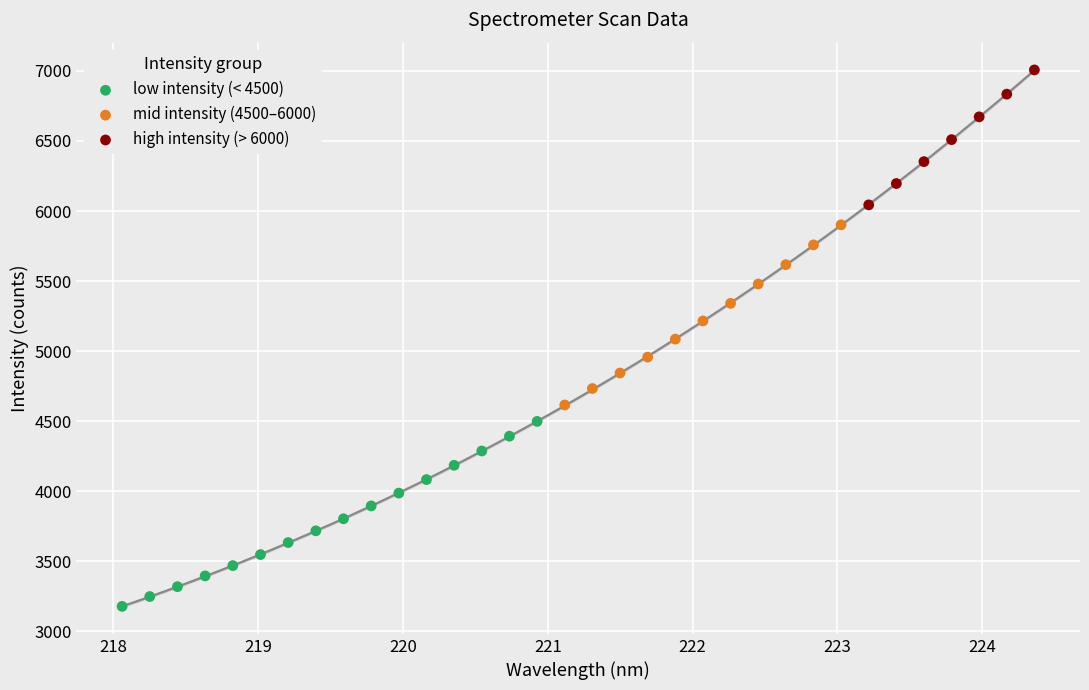

Which series reaches the maximum Y coordinate?

high intensity (> 6000)